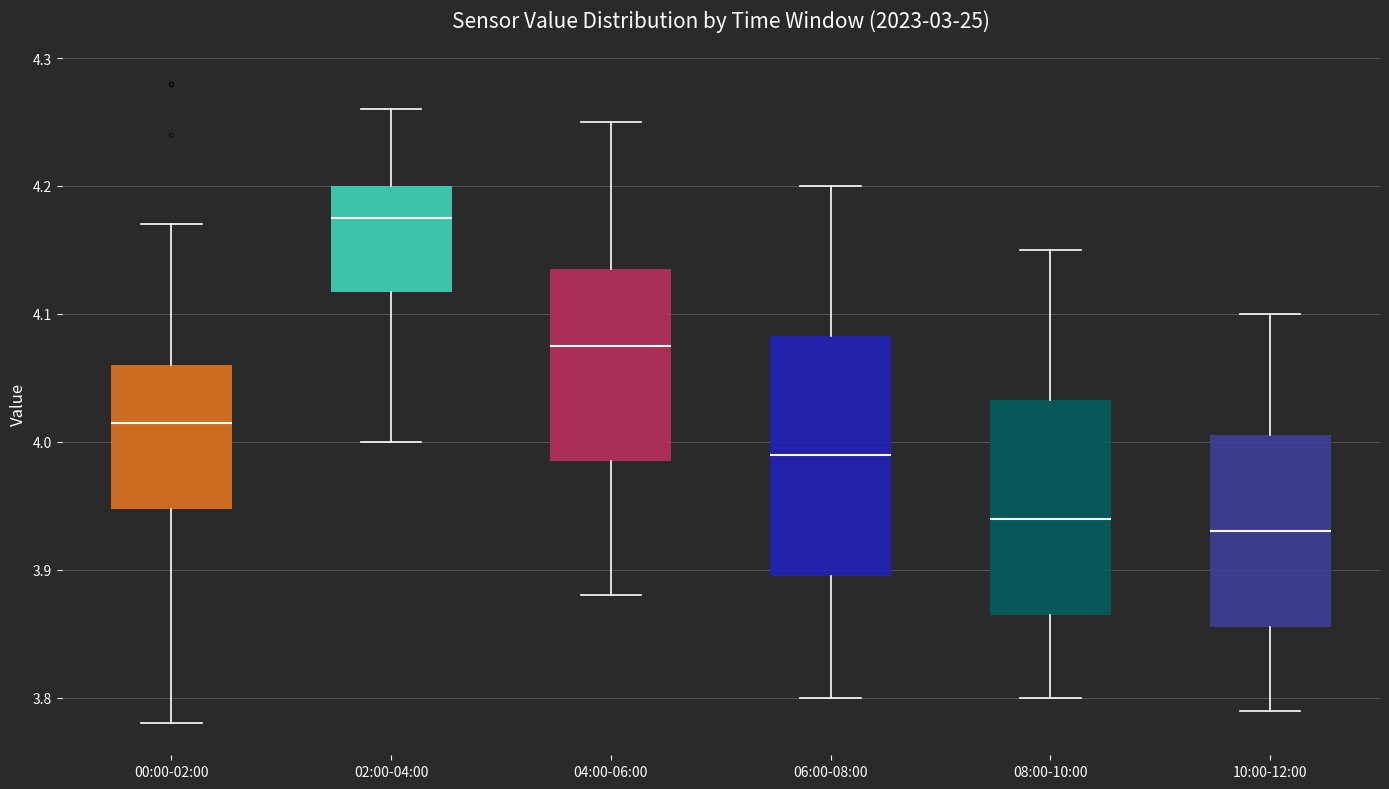

Reading left to right, read every box against the y-axis: the position of its median line, the range the box covers, and the ends of its whiskers. The values are not printed on the chart, so give them approximately, as read against the axis.

00:00-02:00: median 4.02, box 3.95 to 4.06, whiskers 3.78 to 4.17
02:00-04:00: median 4.18, box 4.12 to 4.20, whiskers 4.00 to 4.26
04:00-06:00: median 4.08, box 3.99 to 4.14, whiskers 3.88 to 4.25
06:00-08:00: median 3.99, box 3.90 to 4.08, whiskers 3.80 to 4.20
08:00-10:00: median 3.94, box 3.87 to 4.03, whiskers 3.80 to 4.15
10:00-12:00: median 3.93, box 3.86 to 4.01, whiskers 3.79 to 4.10